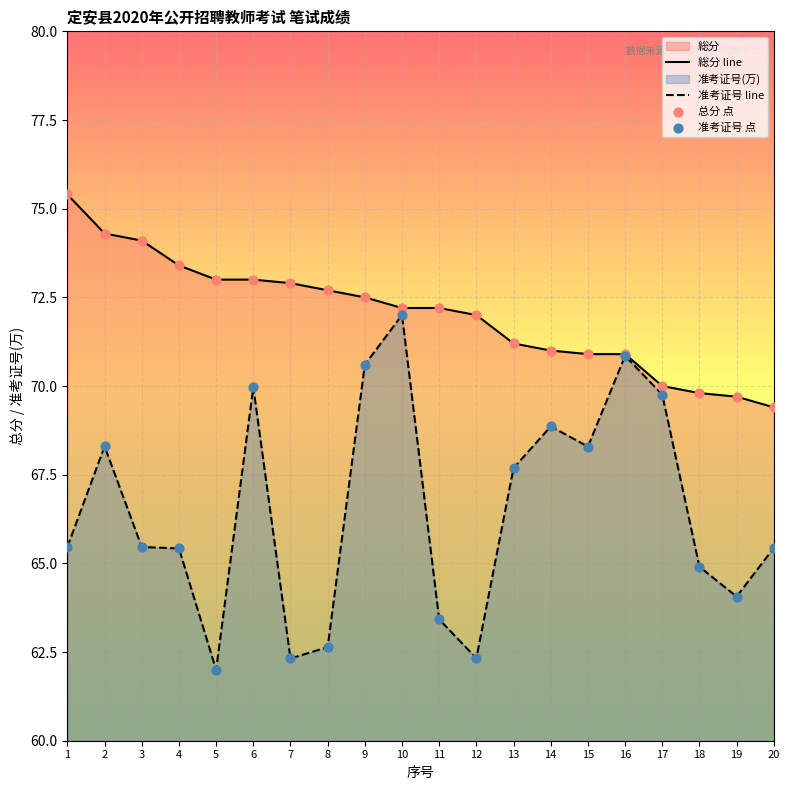

What is the spread (max minus min) of values at 5?

11.0